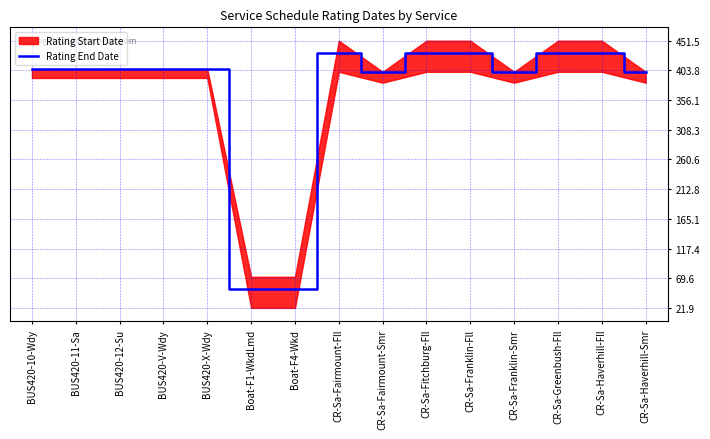

Rank the categories by value from lowest to highest.

Boat-F1-WkdLmd, Boat-F4-Wkd, CR-Sa-Fairmount-Smr, CR-Sa-Franklin-Smr, CR-Sa-Haverhill-Smr, BUS420-10-Wdy, BUS420-11-Sa, BUS420-12-Su, BUS420-V-Wdy, BUS420-X-Wdy, CR-Sa-Fairmount-Fll, CR-Sa-Fitchburg-Fll, CR-Sa-Franklin-Fll, CR-Sa-Greenbush-Fll, CR-Sa-Haverhill-Fll